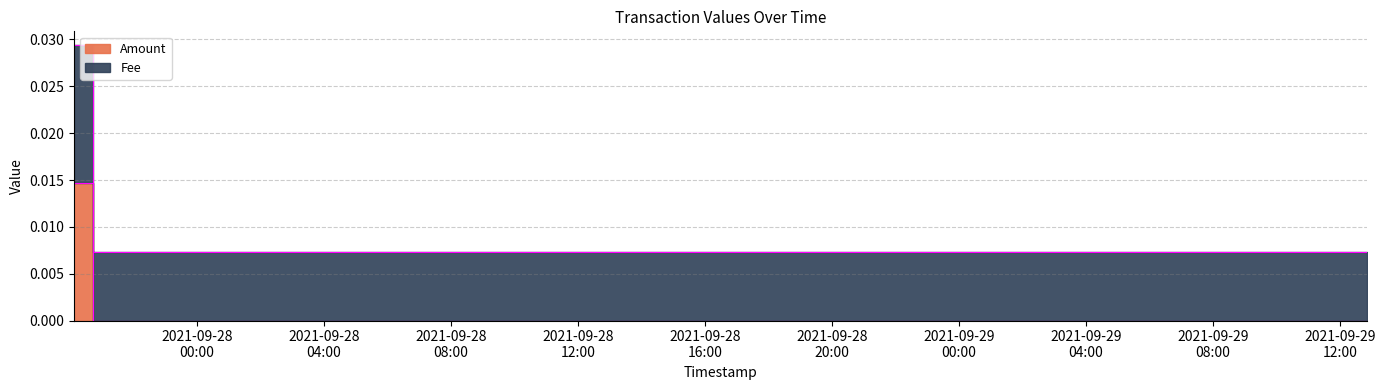

How many lines are shown in the chart?

2